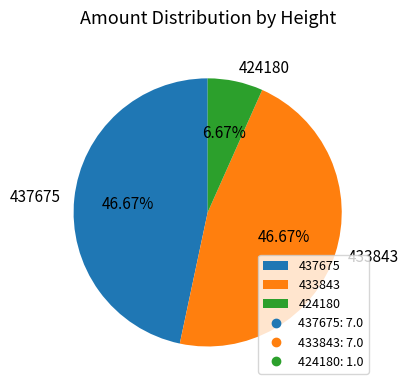

What percentage do 437675 and 424180 together represent?

53.3%